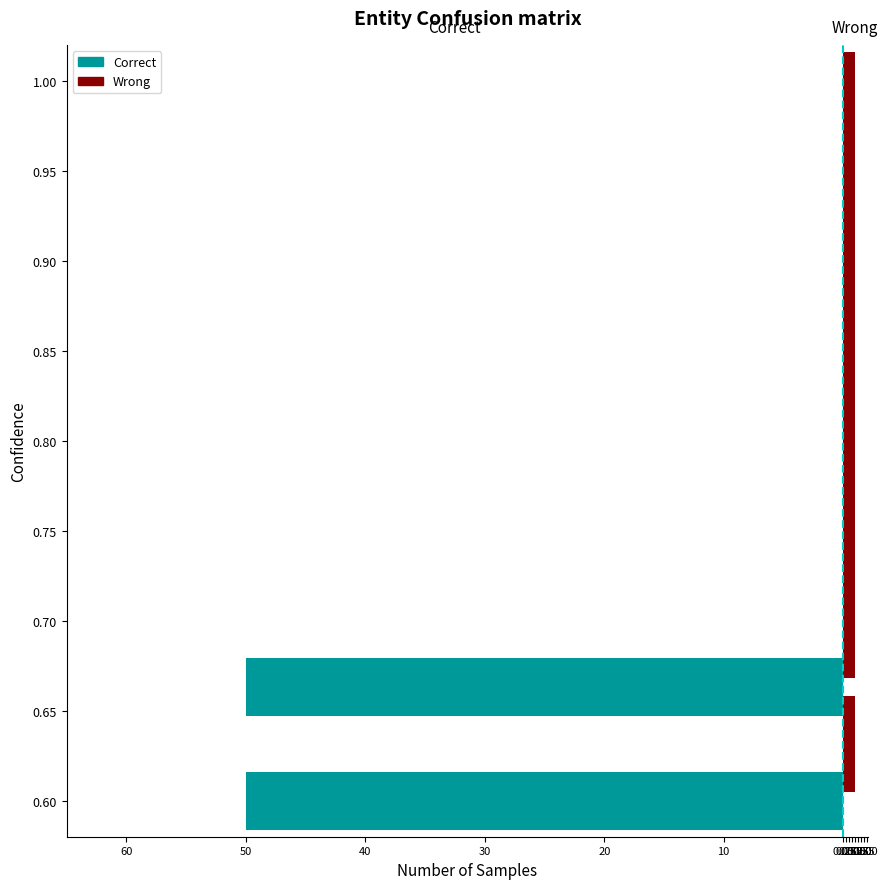

Read the value at 5..

1